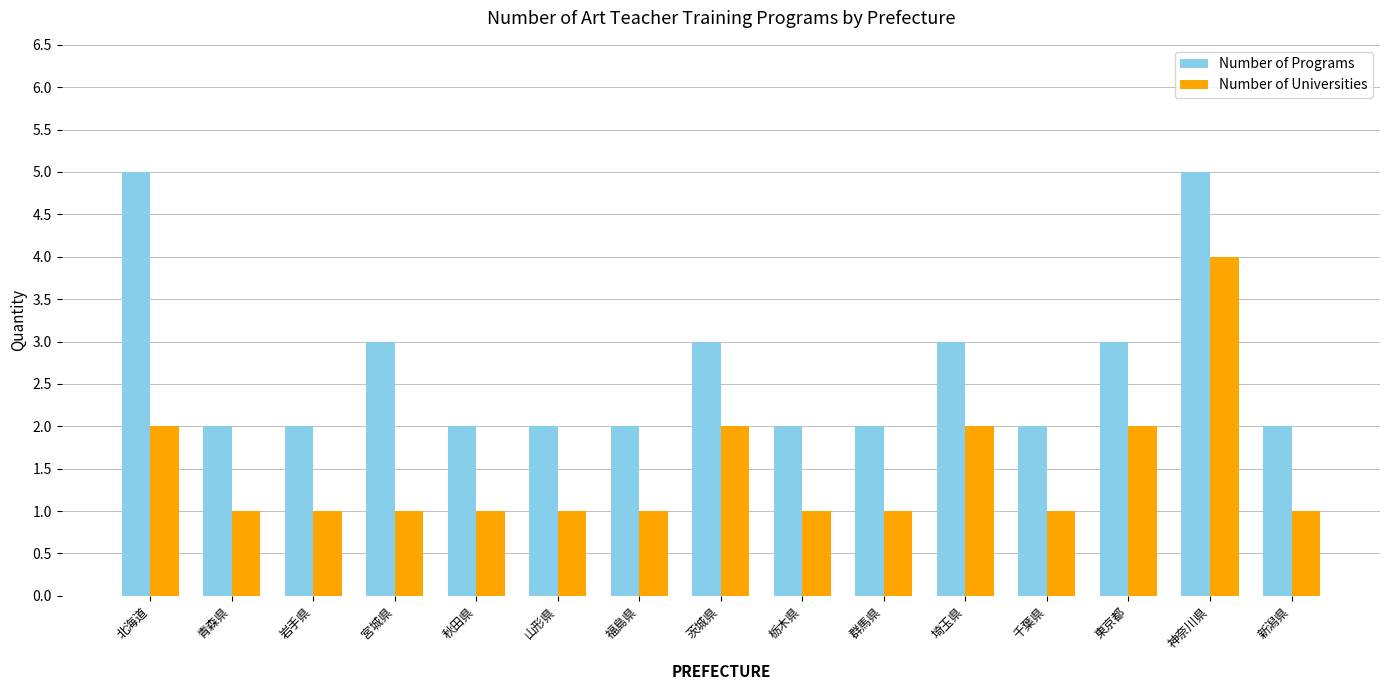

Rank the series by their average value, from lowest to highest.

Number of Universities, Number of Programs